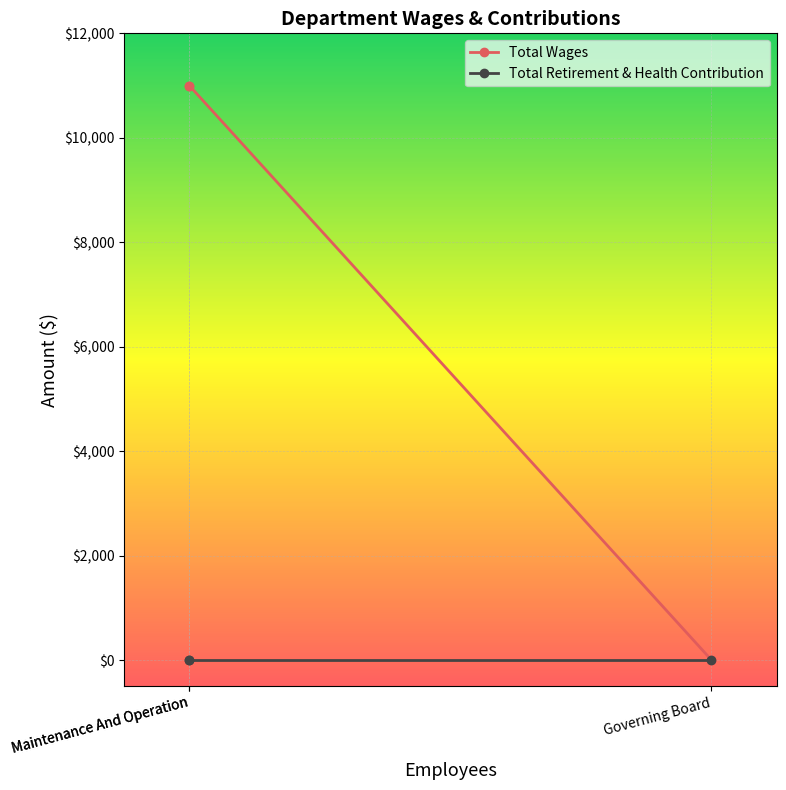

How many lines are shown in the chart?

2